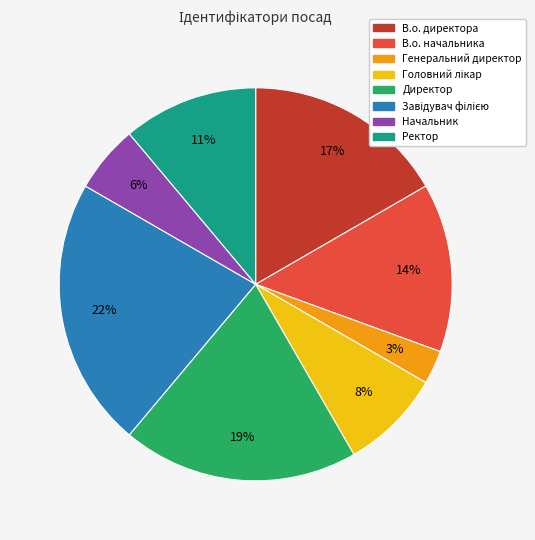

Which category has the smallest portion of the pie?

Генеральний директор